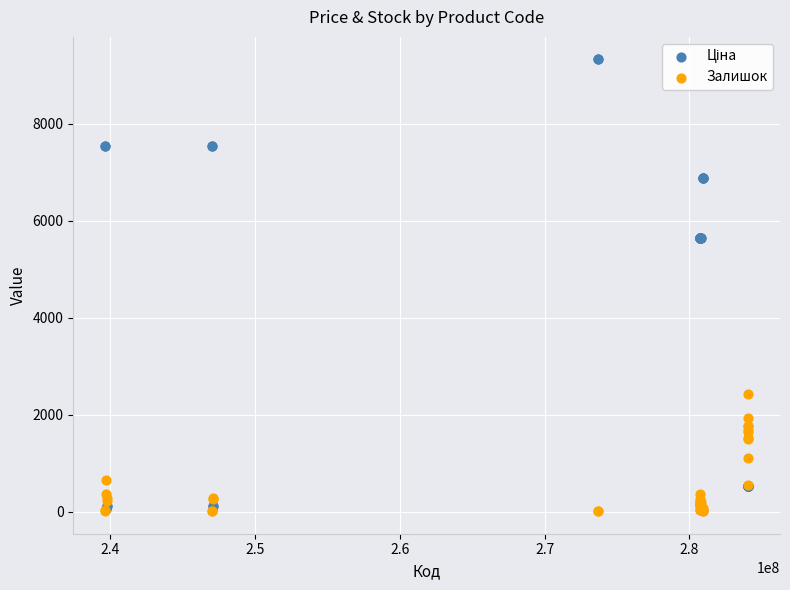

In the Залишок series, what Y value is closest to 1221?

1111.0